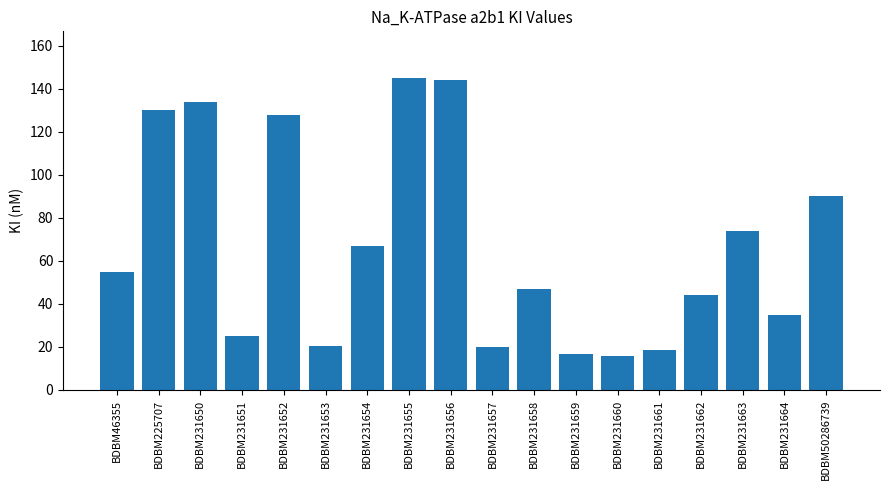

What is the change in value from BDBM231653 to BDBM50286739?

+69.6